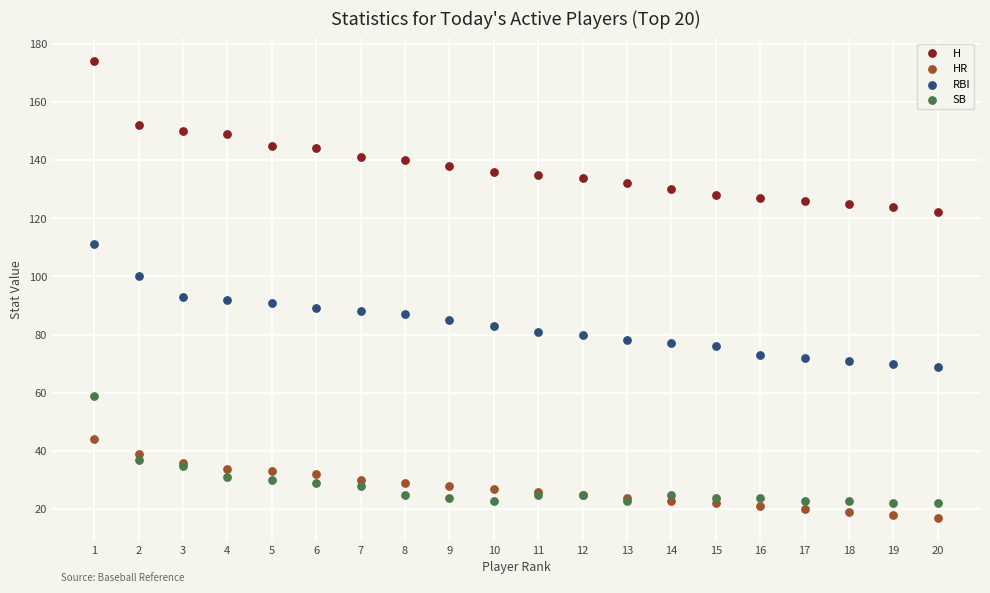

Which series reaches the minimum Y coordinate?

HR